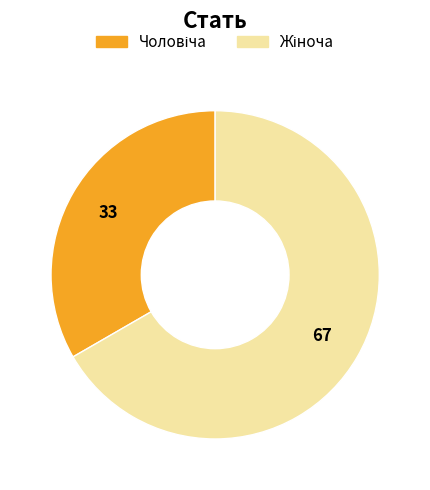

Does any single category account for the majority?

Yes